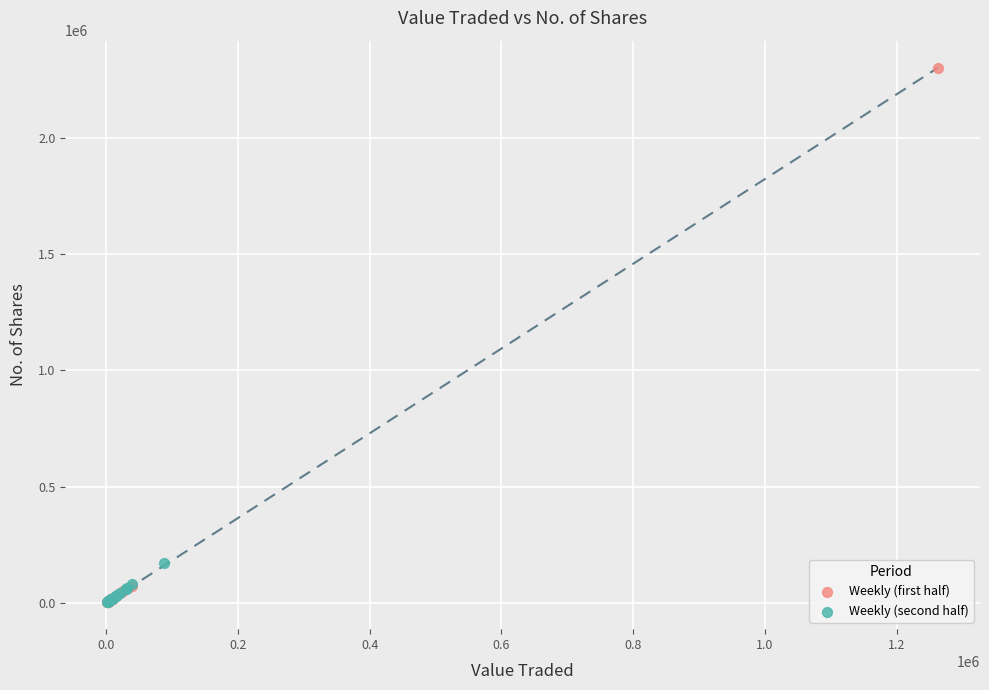

Which series reaches the maximum Y coordinate?

Weekly (first half)